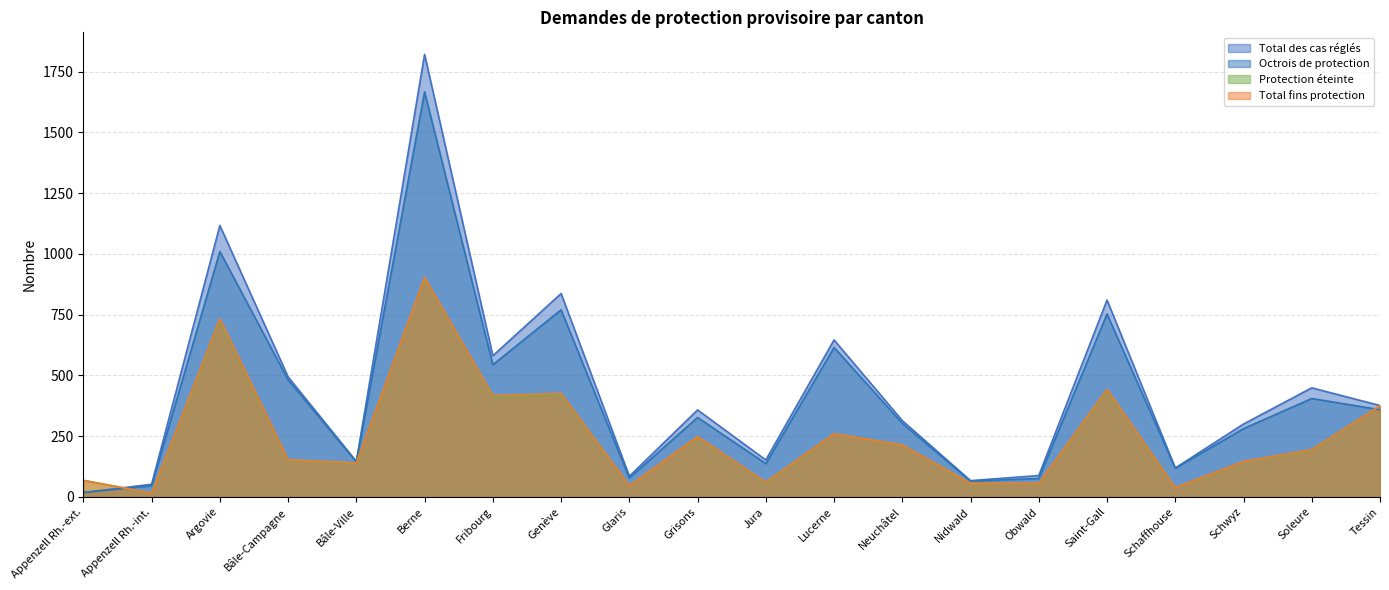

Which series has the largest total across all categories?

Total des cas réglés